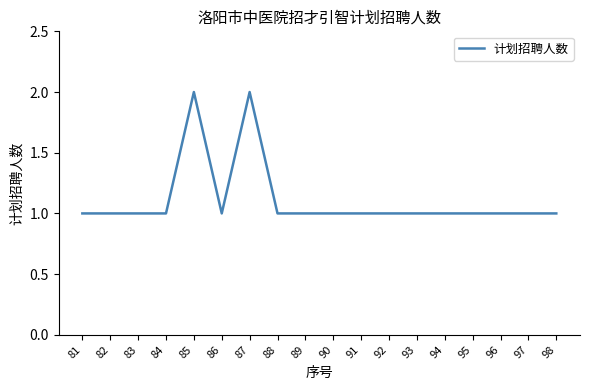

What is the difference between the maximum and minimum values?

1